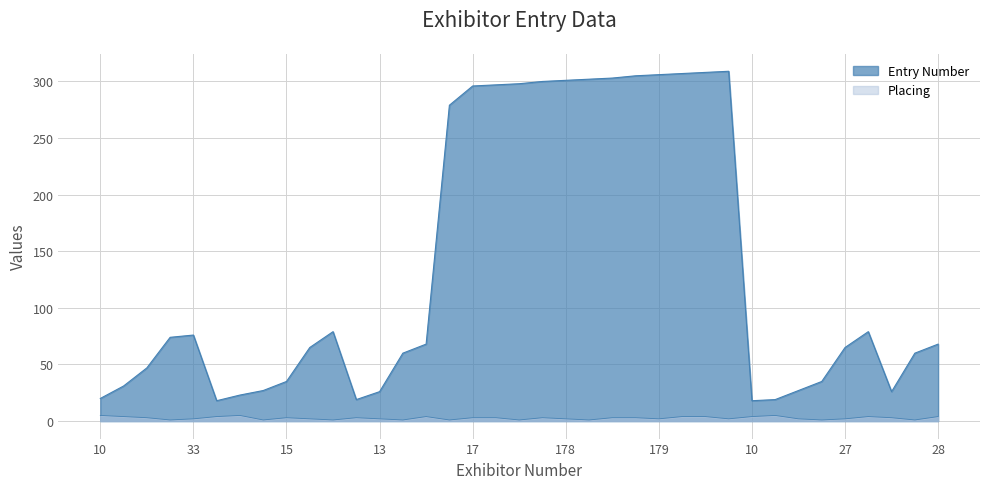

Which series has the largest total across all categories?

Entry Number